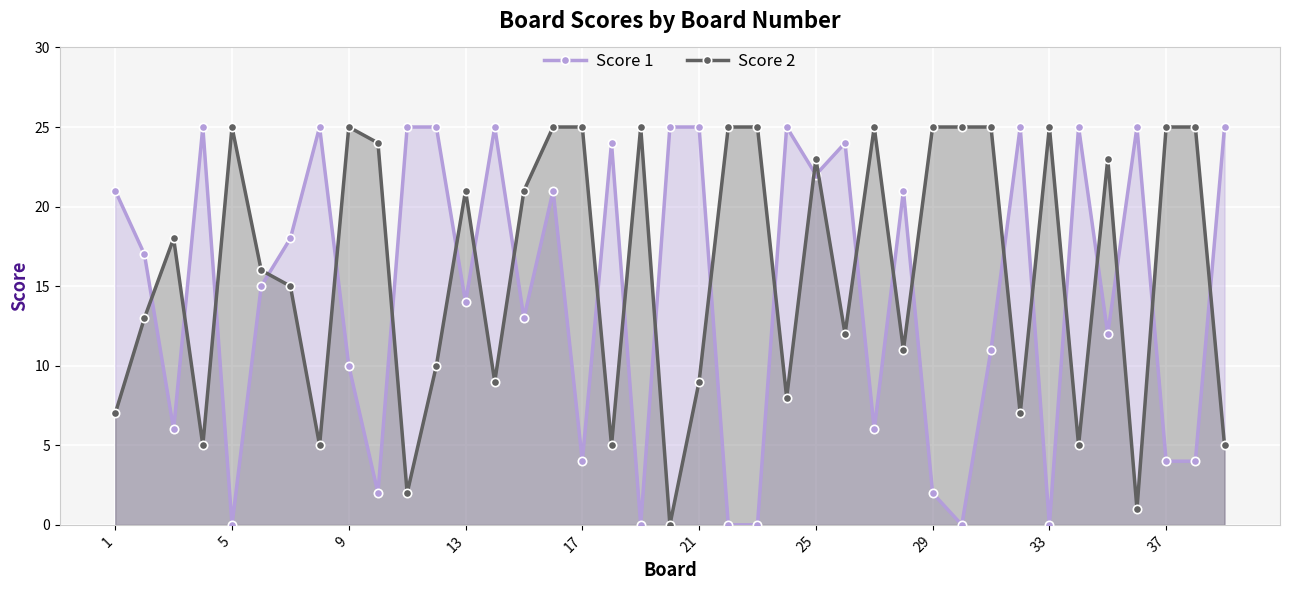

What is the average value of the Score 1 series?

15